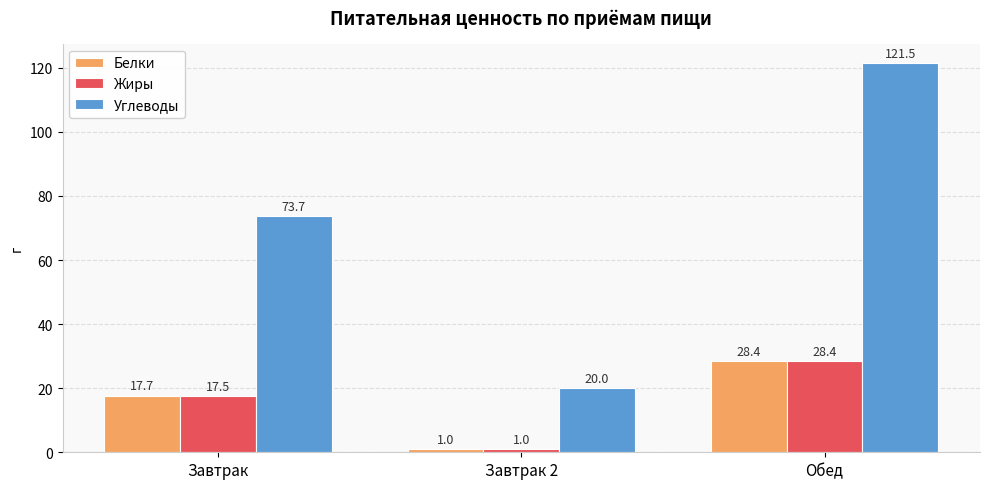

What is the lowest value of the Жиры series?

1.0